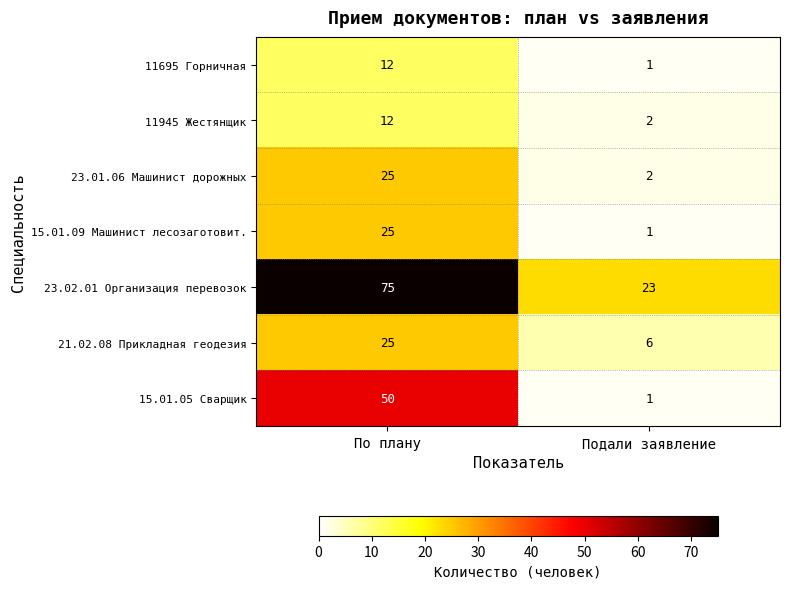

Which series has the widest spread of values?

23.02.01 Организация перевозок